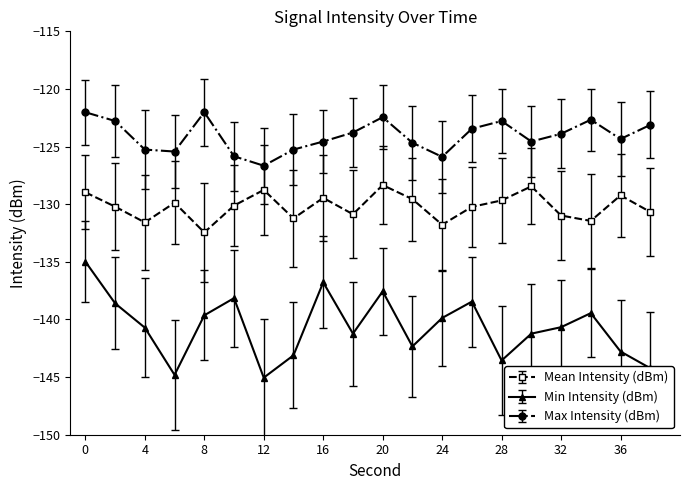

List the series in order of their overall mean, highest first.

Max Intensity (dBm), Mean Intensity (dBm), Min Intensity (dBm)